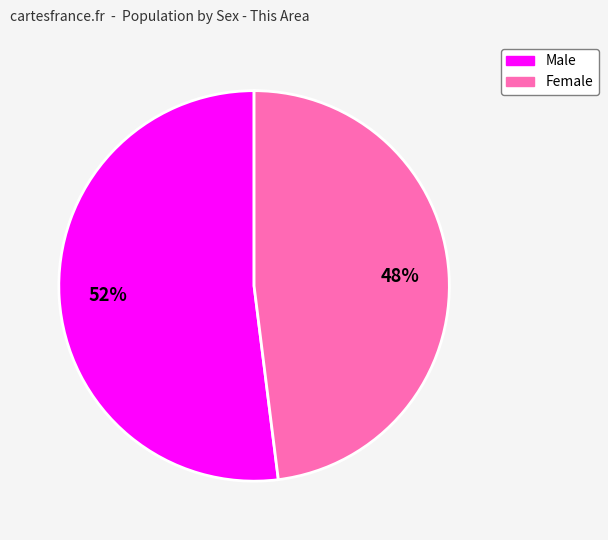

Is Female the majority of the pie?

No